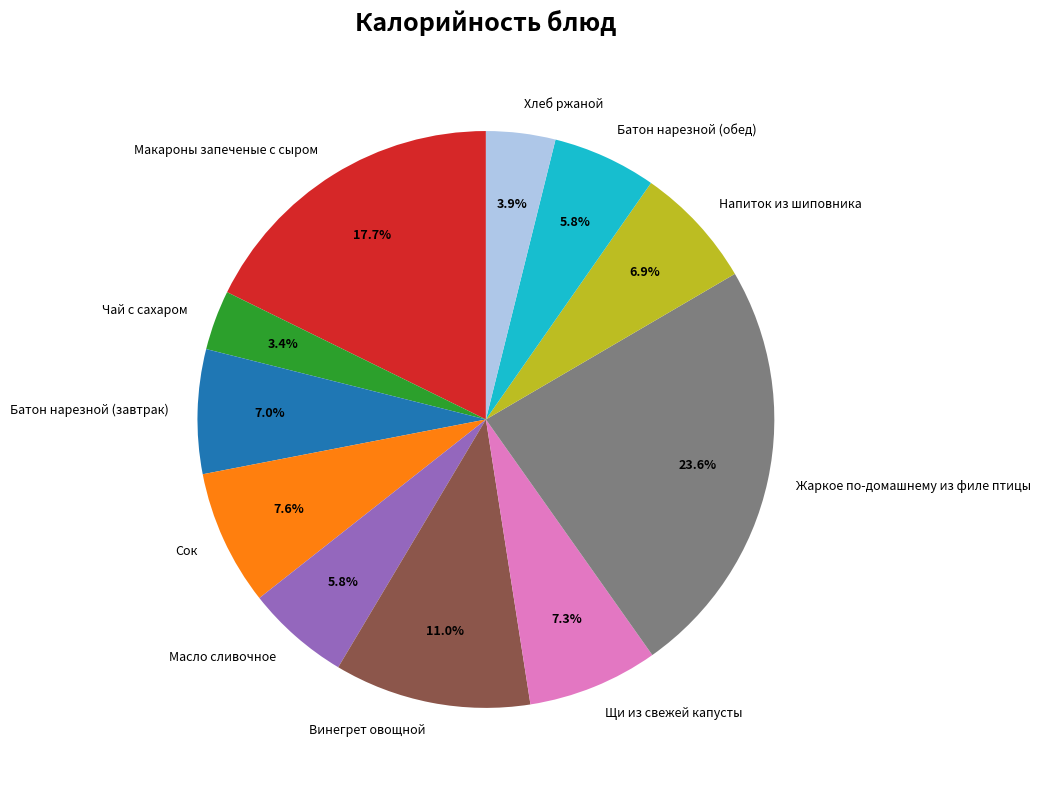

Which slice is the largest?

Жаркое по-домашнему из филе птицы